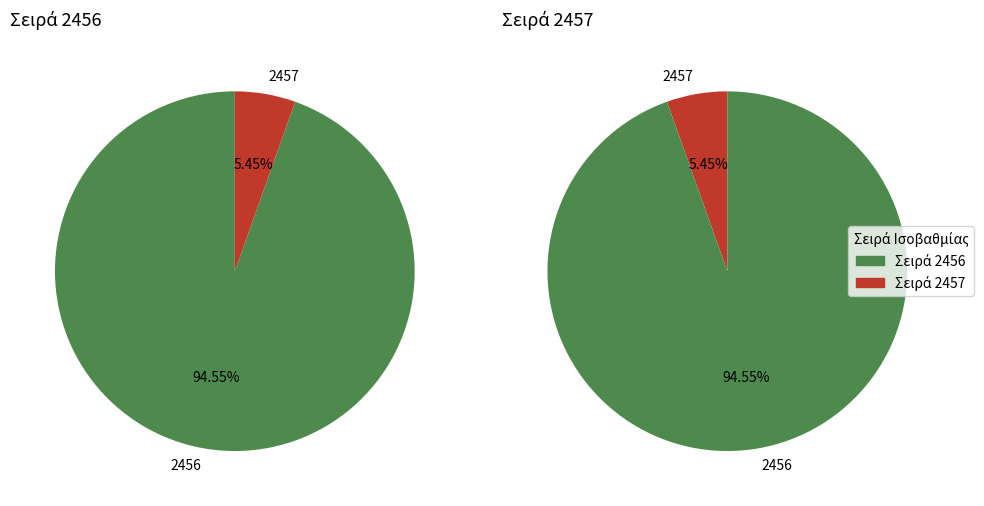

Which slice is the largest?

2456